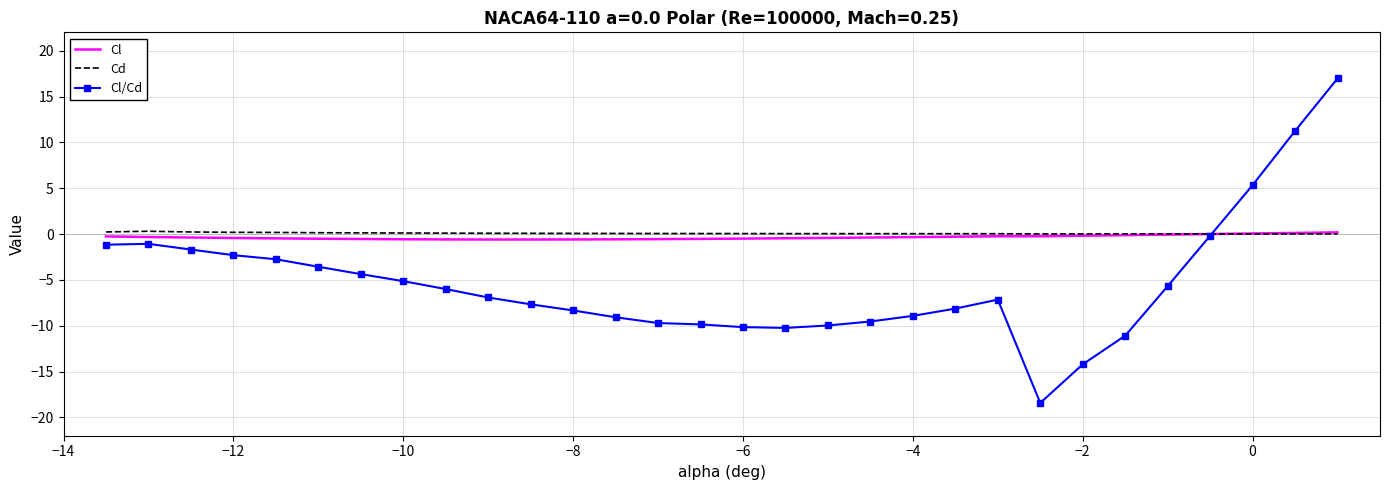

What is the smallest value displayed?

-18.4